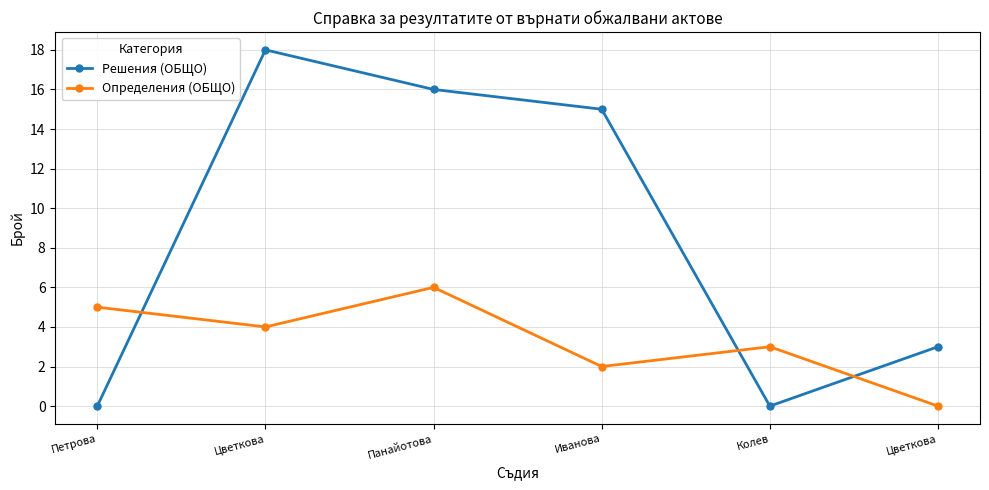

What is the approximate value of Определения (ОБЩО) at Панайотова?

6